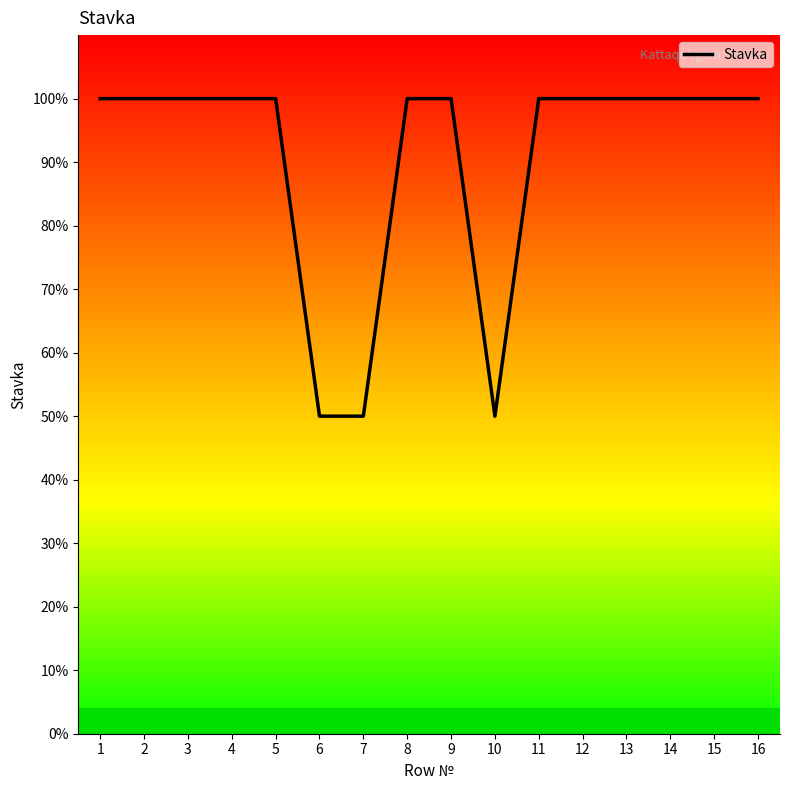

Does the chart have visible grid lines?

No